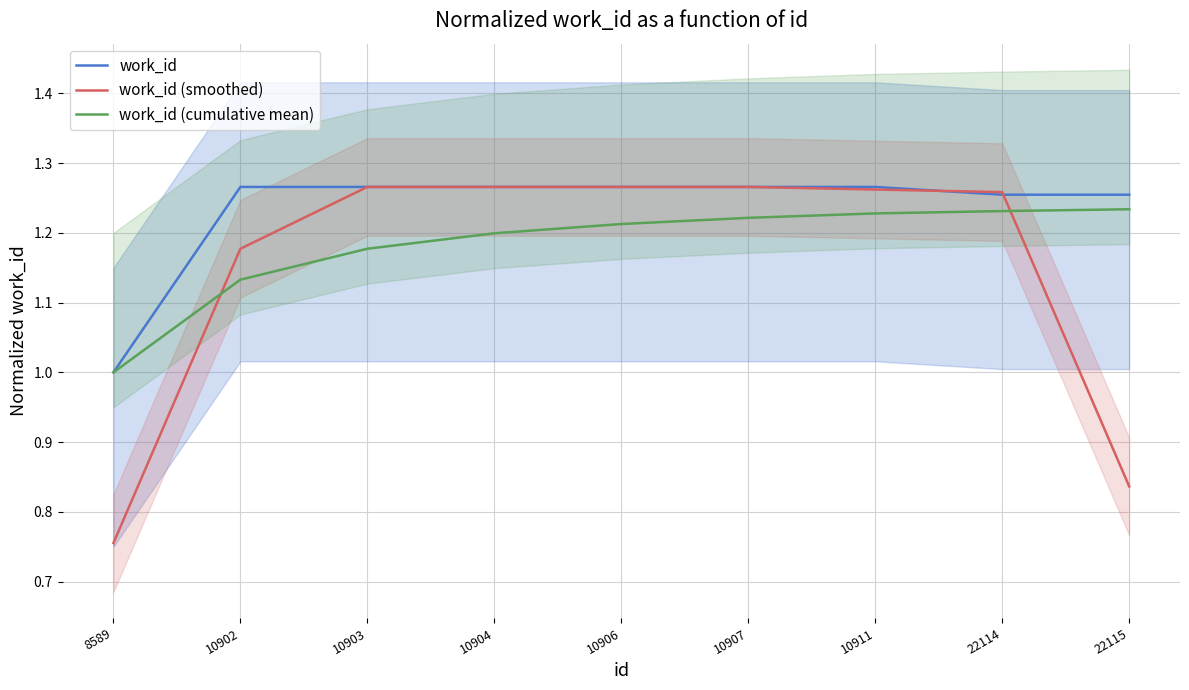

What is the difference between the work_id (cumulative mean) values at 10907 and 8589?

0.2